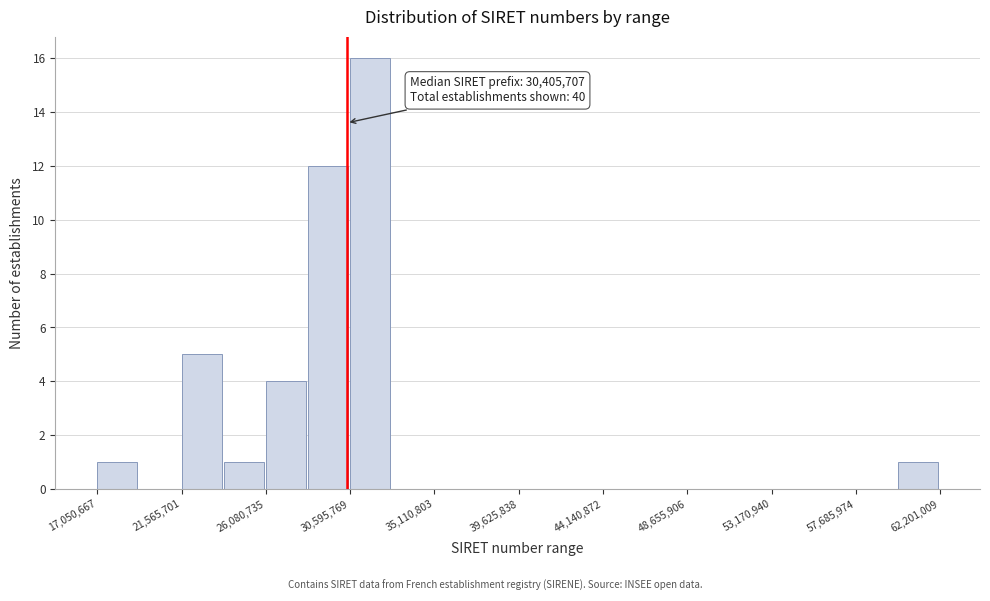

Which range on the x-axis has the tallest bar?

30500000 to 33000000